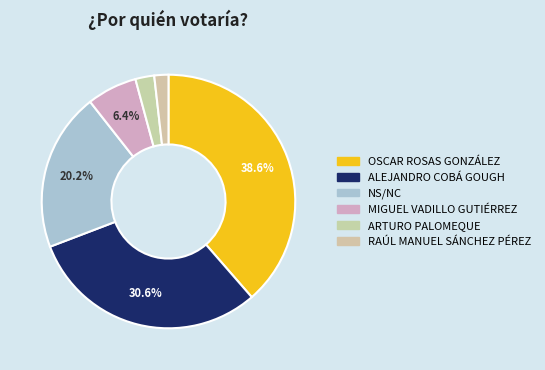

How many segments does this pie chart have?

6